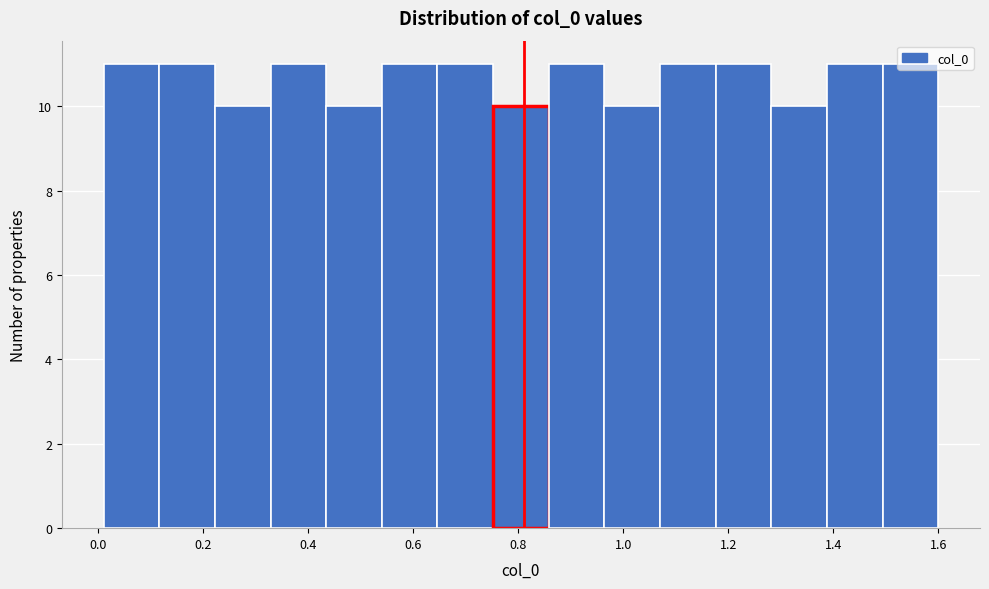

Reading left to right, transcribe this chart: for each bar, give the range it covers on the x-axis and its height. Neither the bar edges nor the heights are printed on the chart, so give them approximately, as read against the axes.

0.010 to 0.116: 11
0.116 to 0.222: 11
0.222 to 0.328: 10
0.328 to 0.434: 11
0.434 to 0.540: 10
0.540 to 0.646: 11
0.646 to 0.752: 11
0.752 to 0.858: 10
0.858 to 0.964: 11
0.964 to 1.070: 10
1.070 to 1.176: 11
1.176 to 1.282: 11
1.282 to 1.388: 10
1.388 to 1.494: 11
1.494 to 1.600: 11